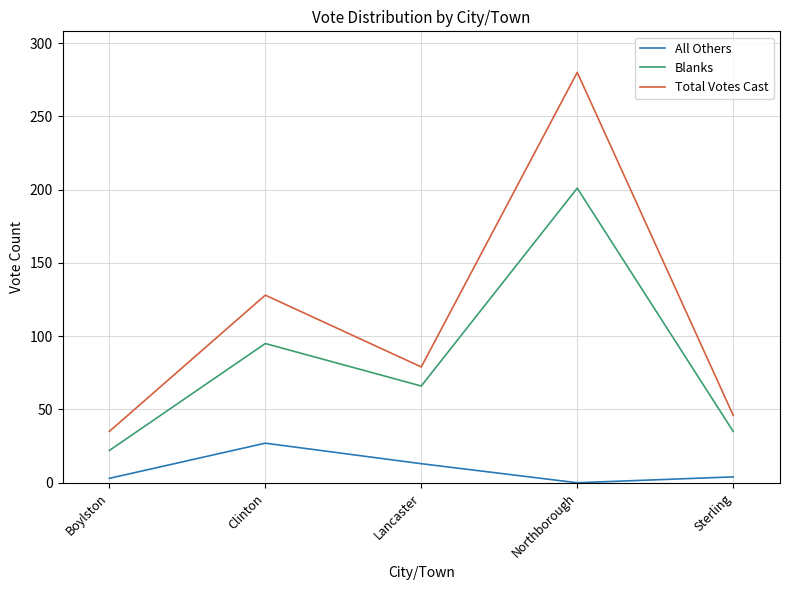

At which label is Blanks closest to 111?

Clinton